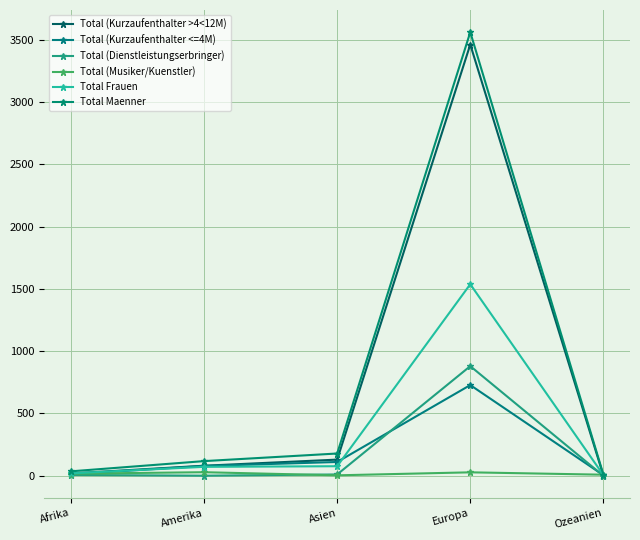

How many lines are shown in the chart?

6